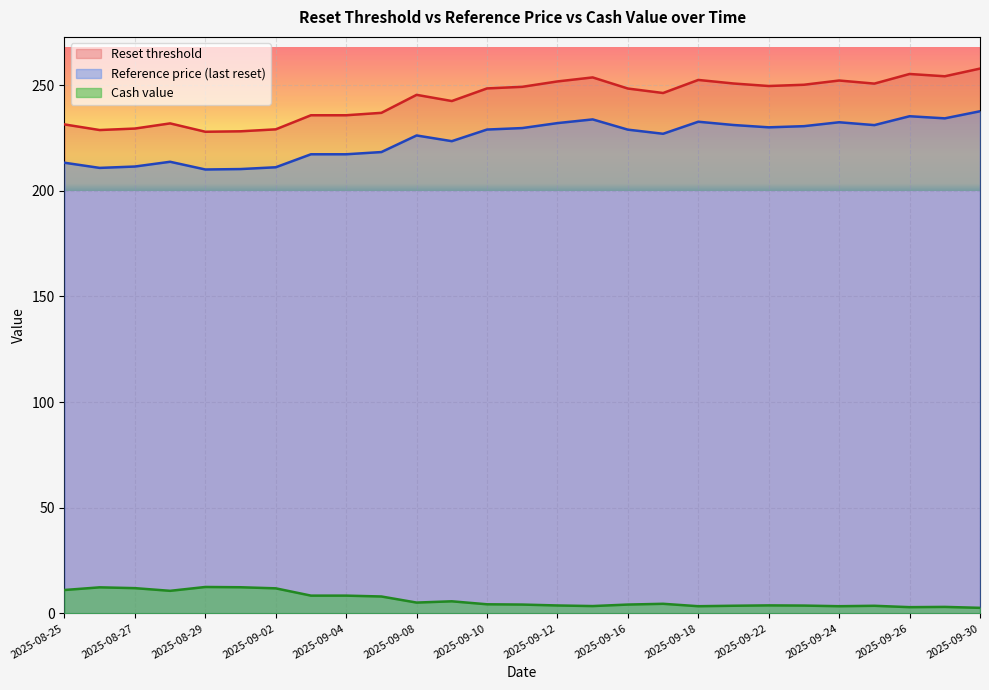

How many lines are shown in the chart?

3